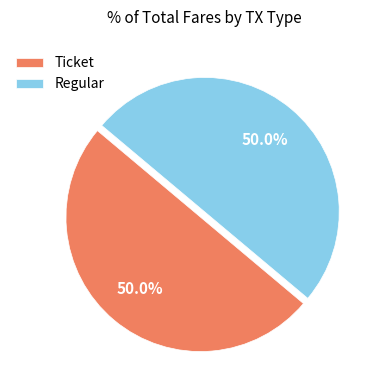

What is the ratio of the value at Ticket to the value at Regular?

1.0